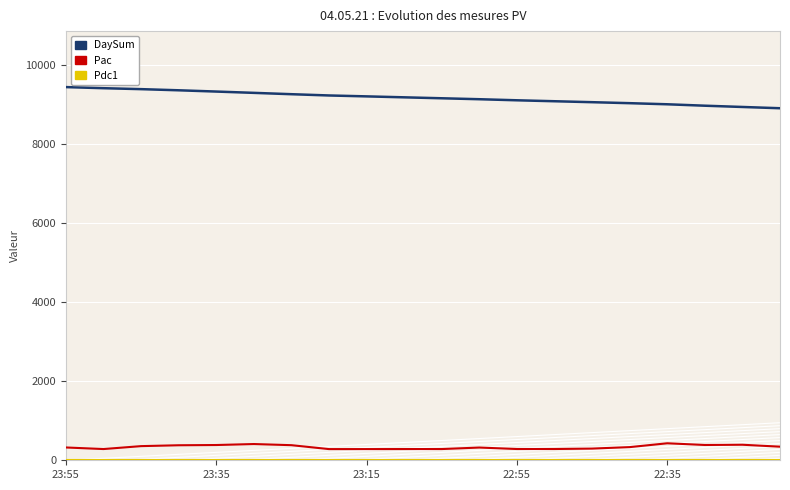

True or false: Pdc1 has a value of 0 at 9.

True